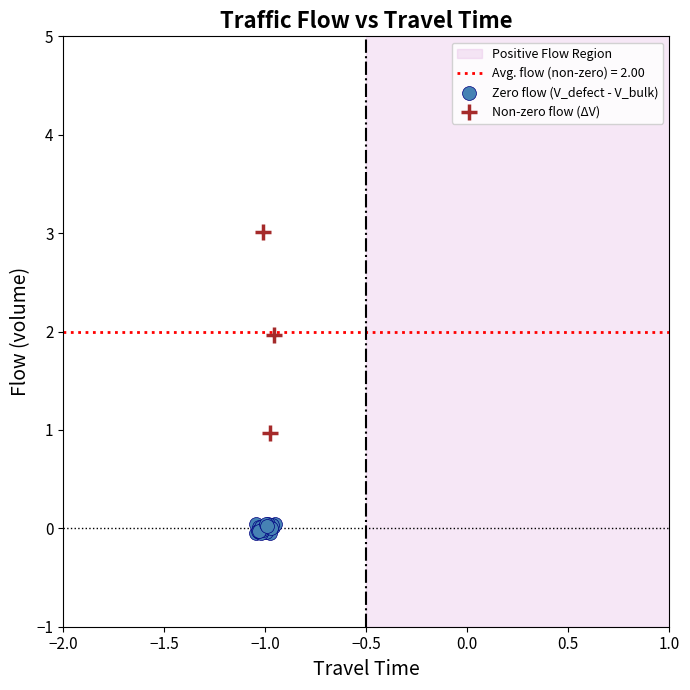

Which series has the largest Y range (max minus min)?

Non-zero flow (ΔV)